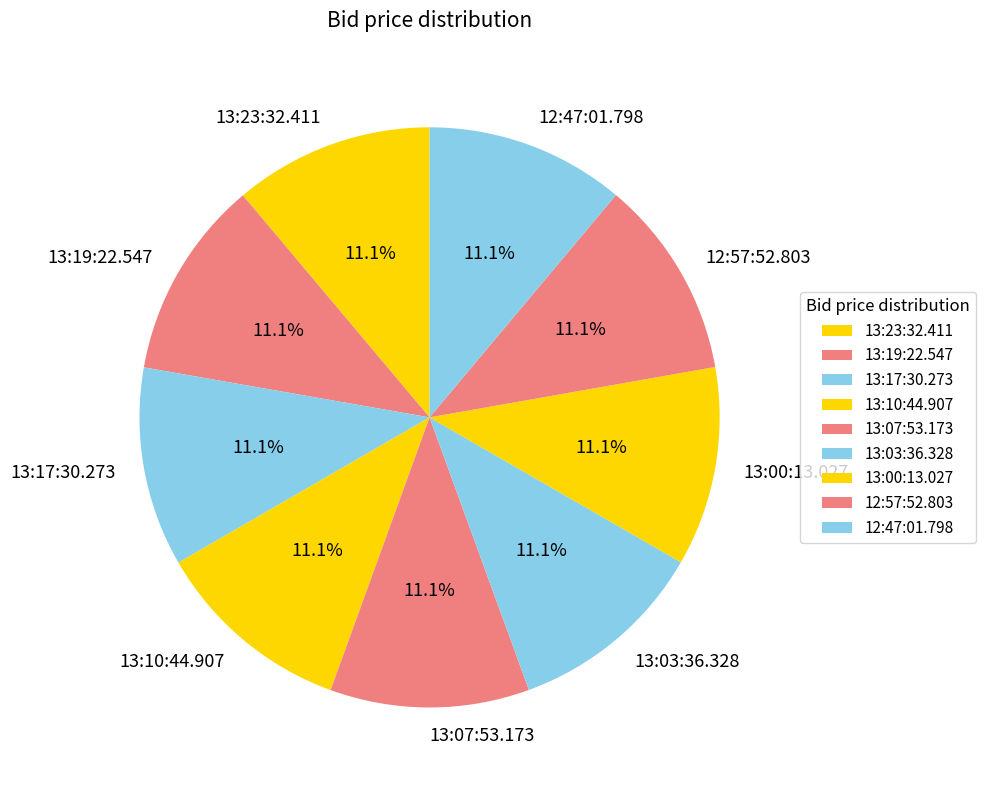

To the nearest percent, what portion does 13:07:53.173 represent?

11%